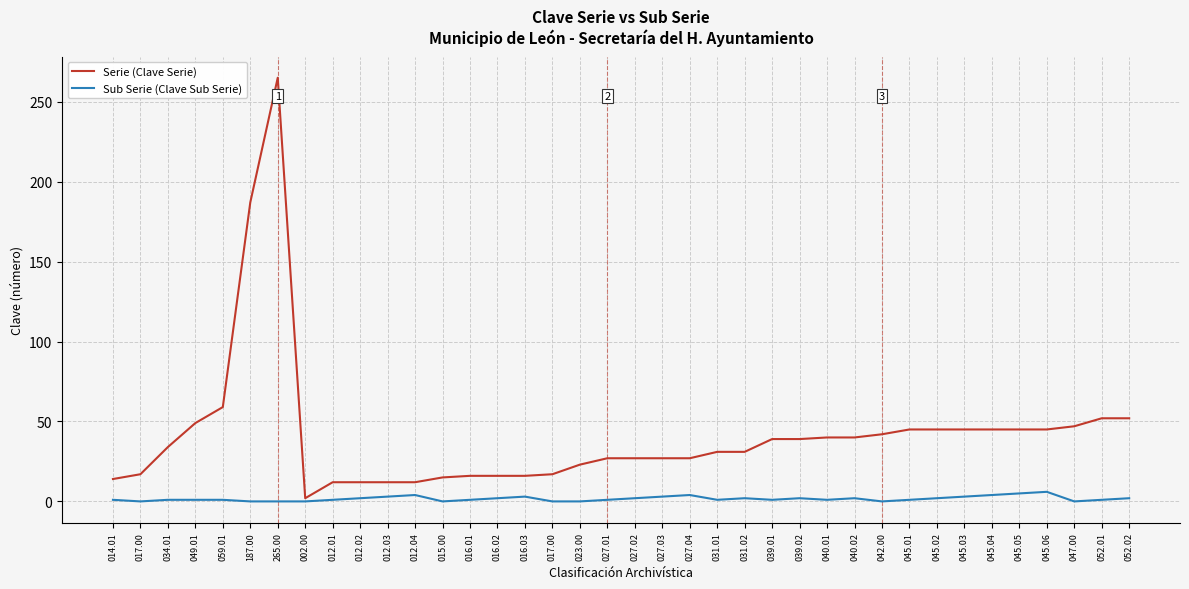

What are all the series names shown in the legend?

Serie (Clave Serie), Sub Serie (Clave Sub Serie)